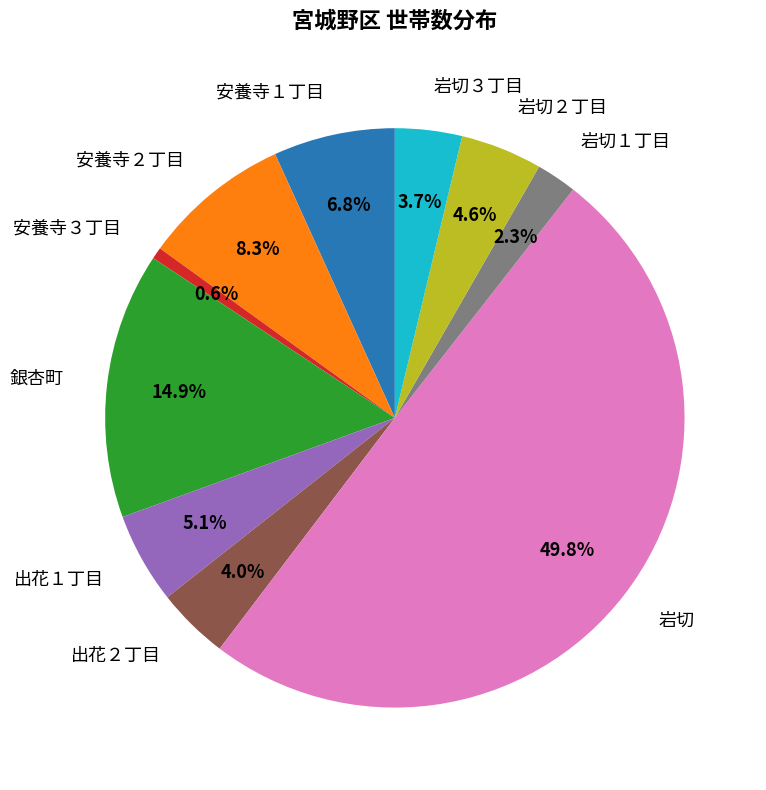

To the nearest percent, what is the difference between the 安養寺２丁目 and 安養寺１丁目 slice percentages?

1%